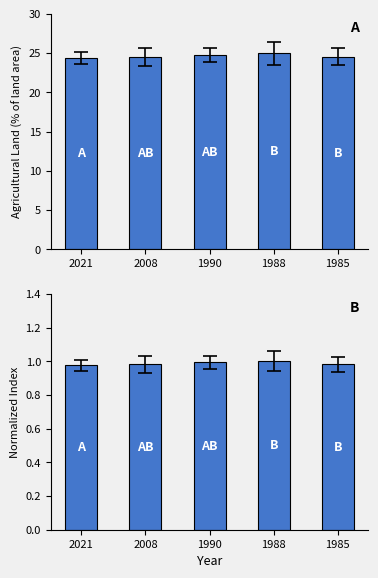

True or false: Agricultural Land (% of land area) has a value of 42.5 at 2021.

False